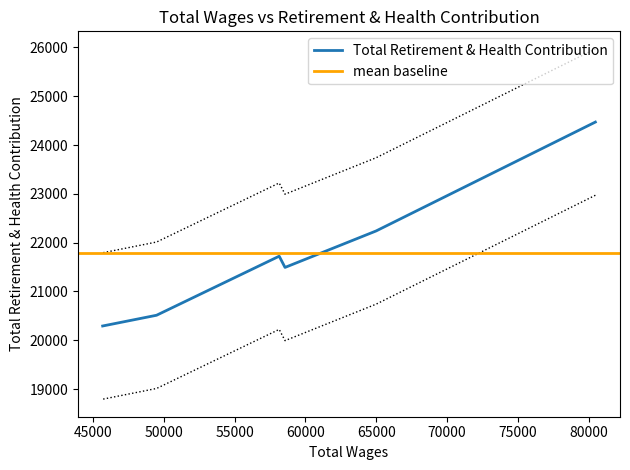

Count the number of values greater than 23222.

2